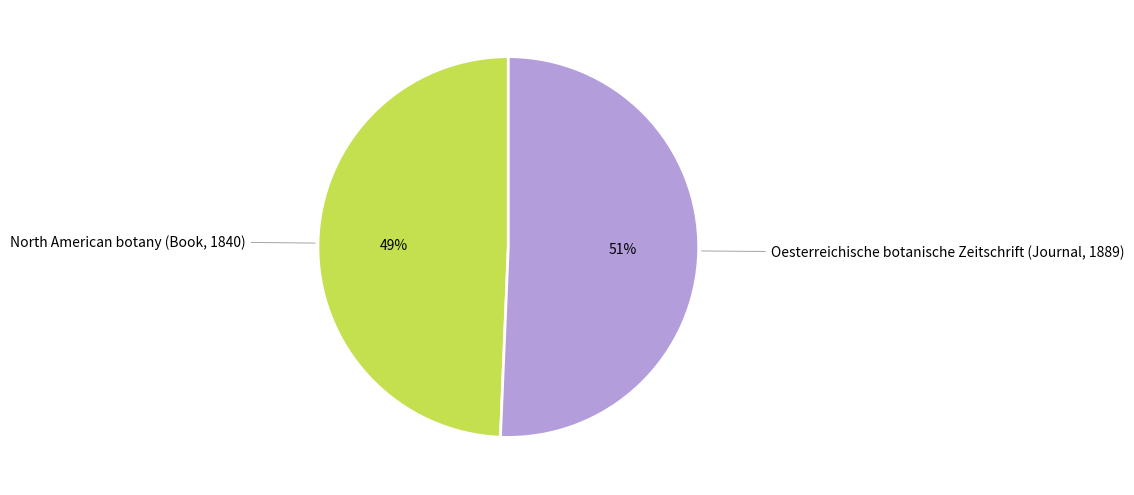

To the nearest percent, what is the average slice percentage?

50%